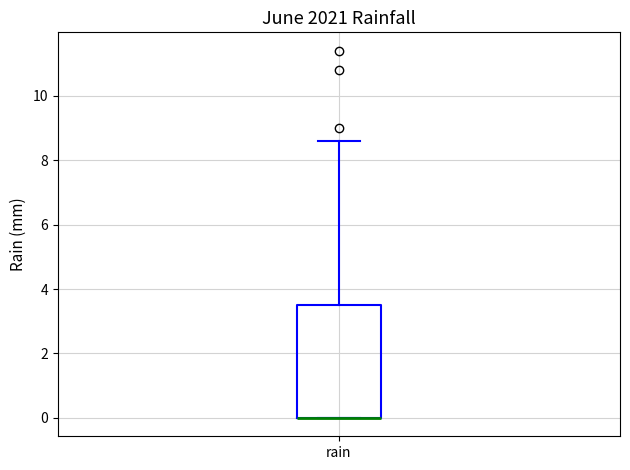

Read this box plot against the y-axis: the position of the median line, the range covered by the box, and the ends of both whiskers. The values are not printed on the chart, so give them approximately, as read against the axis.

median 0.0 (drawn on the box's lower edge), box 0.0 to 3.6, whiskers 0.0 to 8.6